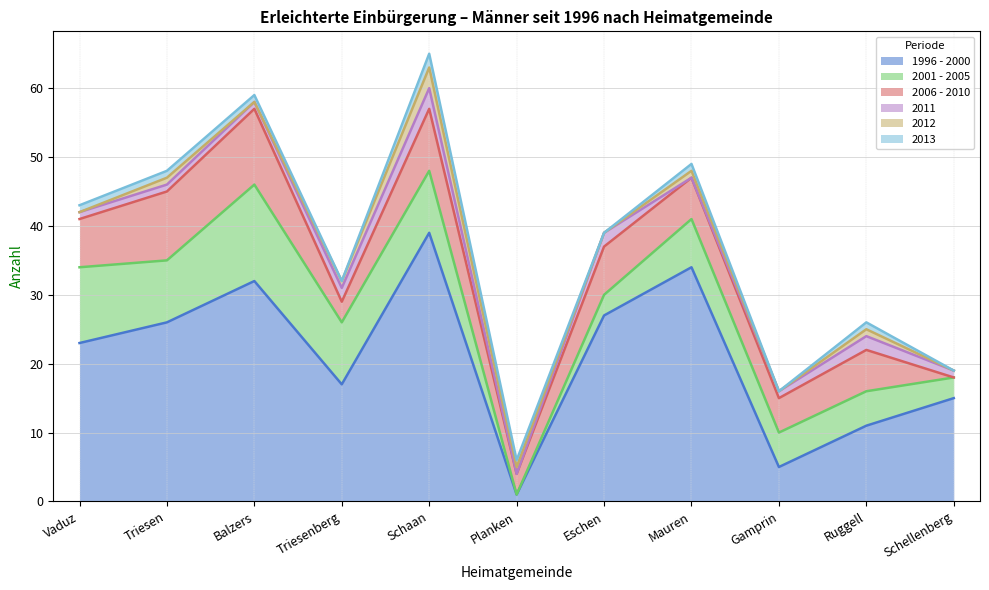

True or false: 2012 and 1996 - 2000 cross at least once.

False